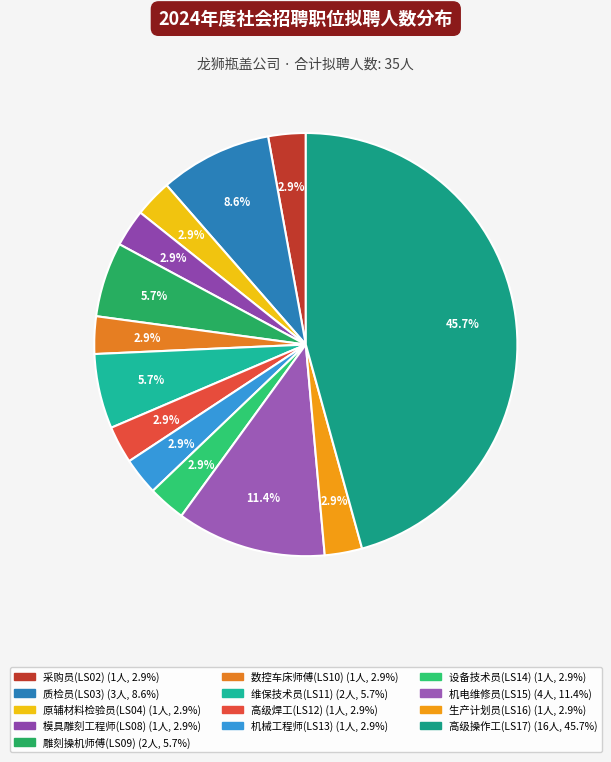

To the nearest percent, what is the combined percentage of 机械工程师(LS13) and 采购员(LS02)?

6%